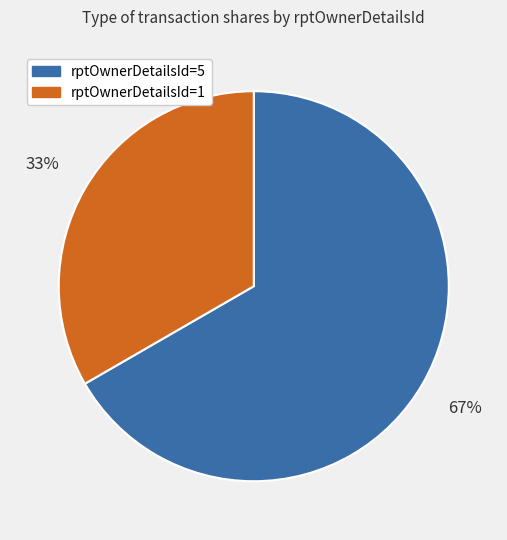

Combined, do rptOwnerDetailsId=1 and rptOwnerDetailsId=5 account for over 50%?

Yes